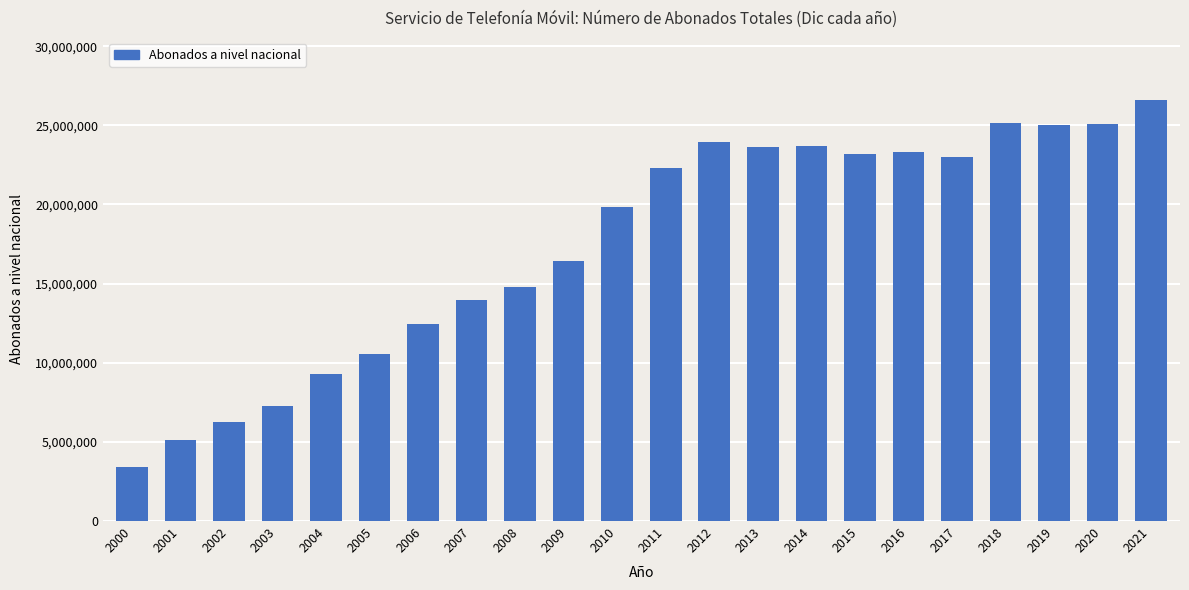

What is the minimum value shown in the chart?

3401525